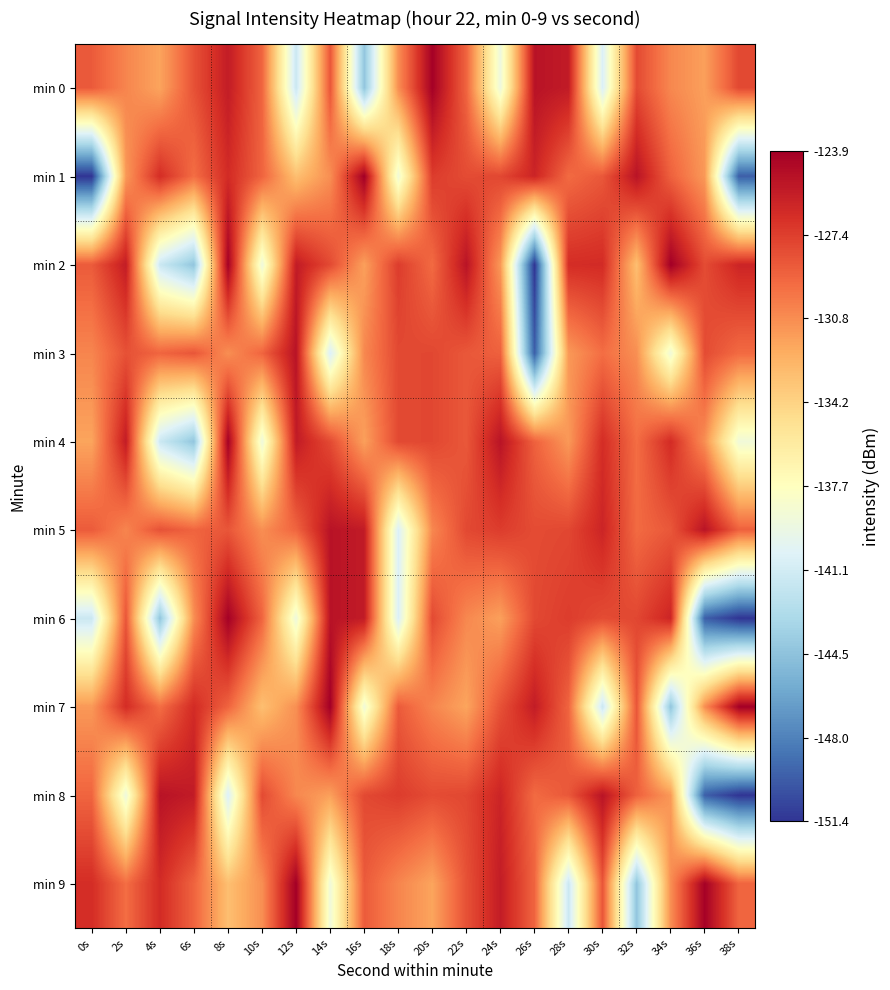

Rank the series at 20s from highest to lowest value.

min 0, min 1, min 3, min 4, min 6, min 8, min 2, min 7, min 5, min 9